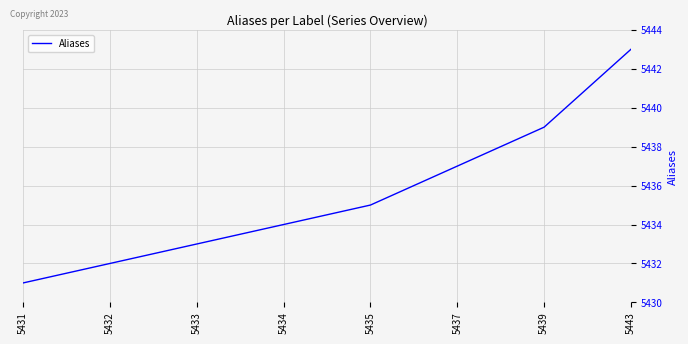

What is the smallest value displayed?

5431